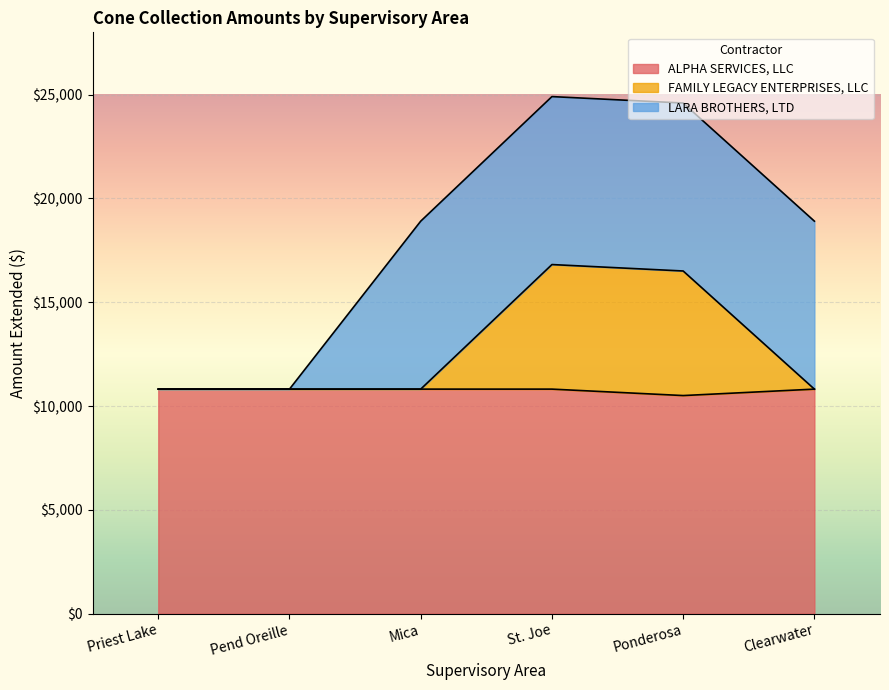

What is the lowest value of the ALPHA SERVICES, LLC series?

10505